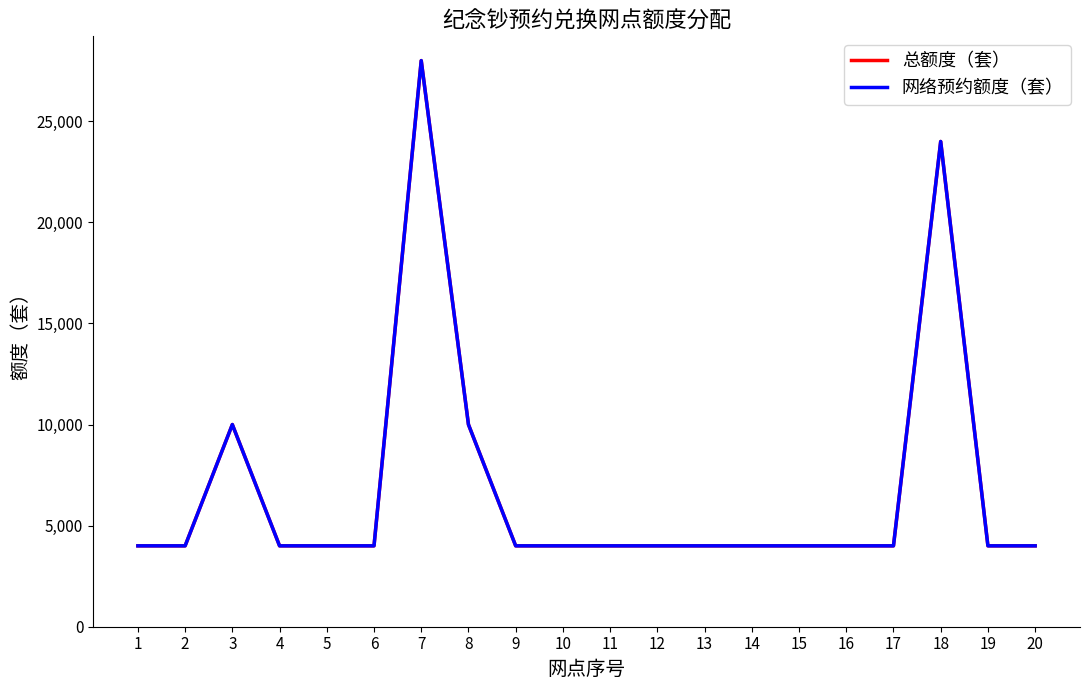

What is the difference between the second highest and second lowest values in the 网络预约额度（套） series?

20000